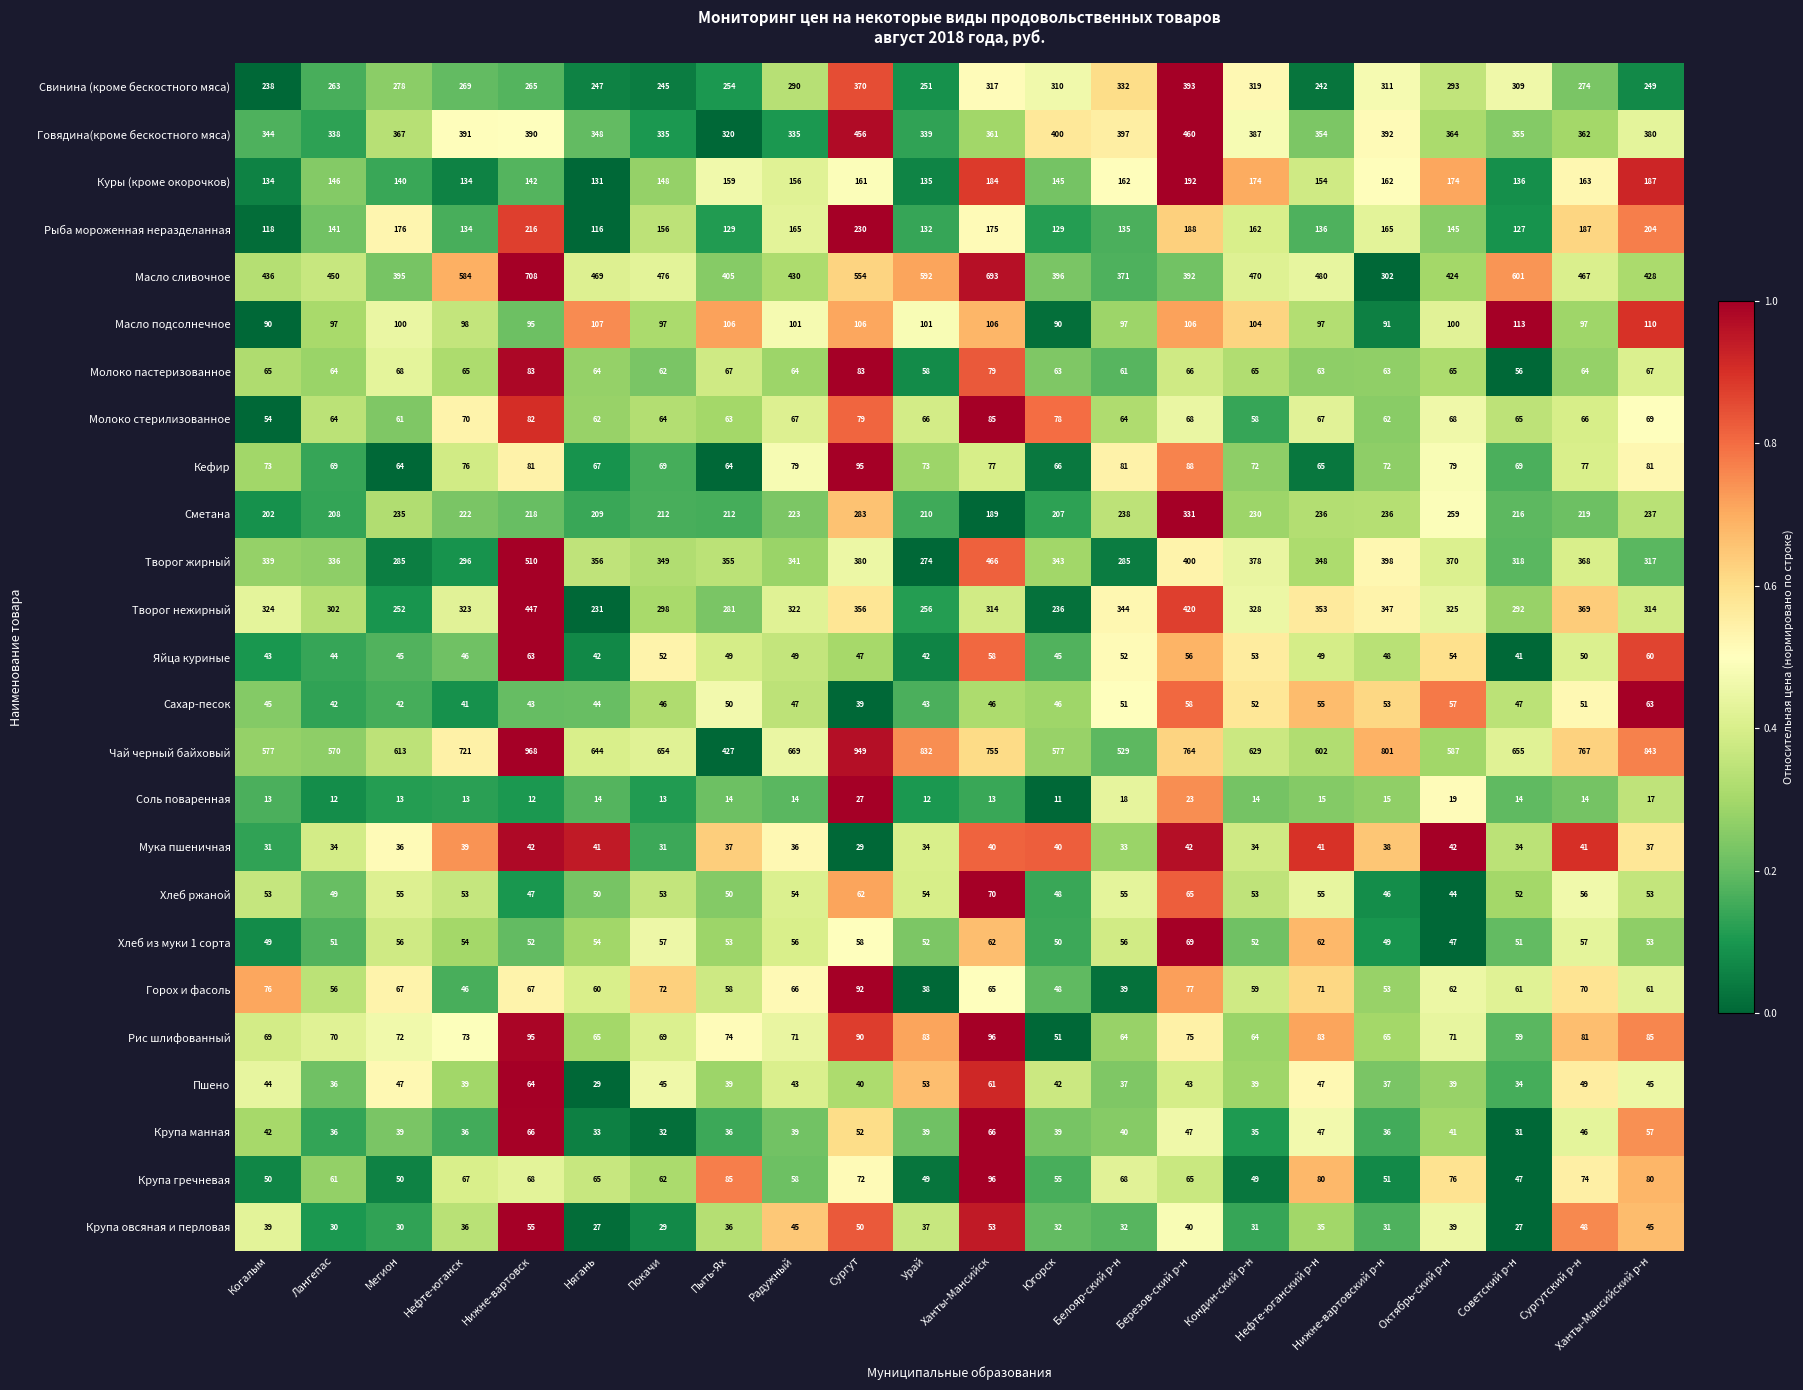

What is the approximate value of Пшено at Белояр-ский р-н, to the nearest 5?

35